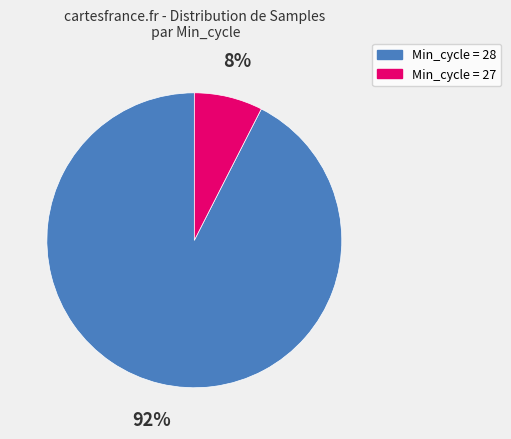

Do Min_cycle = 28 and Min_cycle = 27 together represent more than half of the pie?

Yes